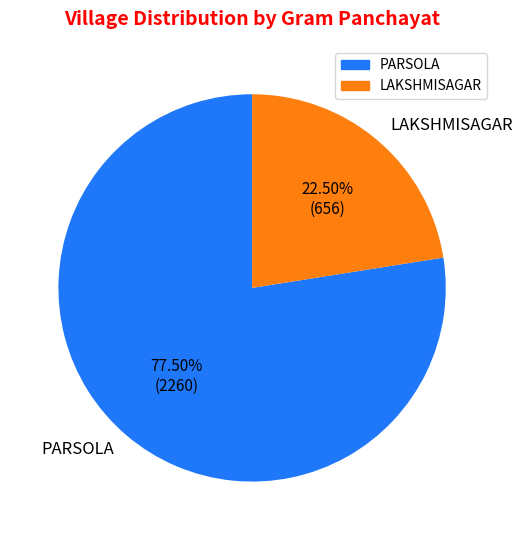

Rank the categories by value from highest to lowest.

PARSOLA, LAKSHMISAGAR